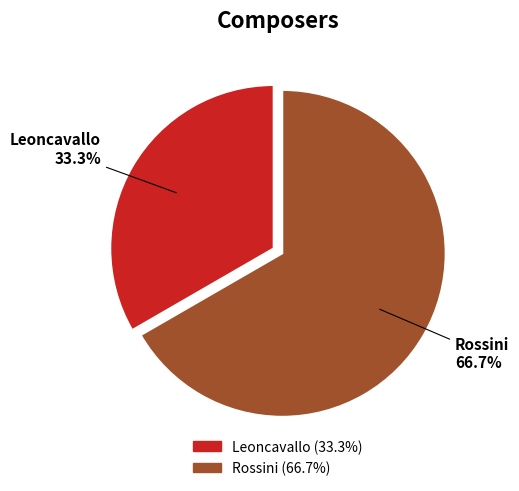

How many slices are in this pie chart?

2